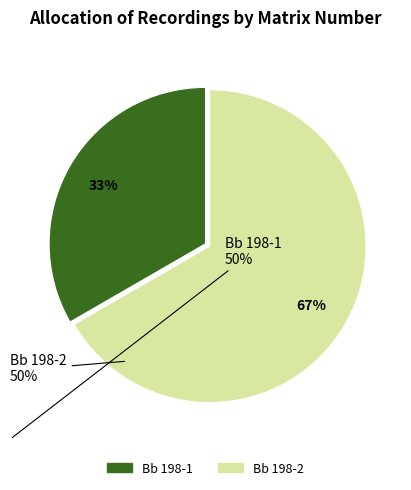

True or false: Bb 198-2 accounts for 67% of the total.

True